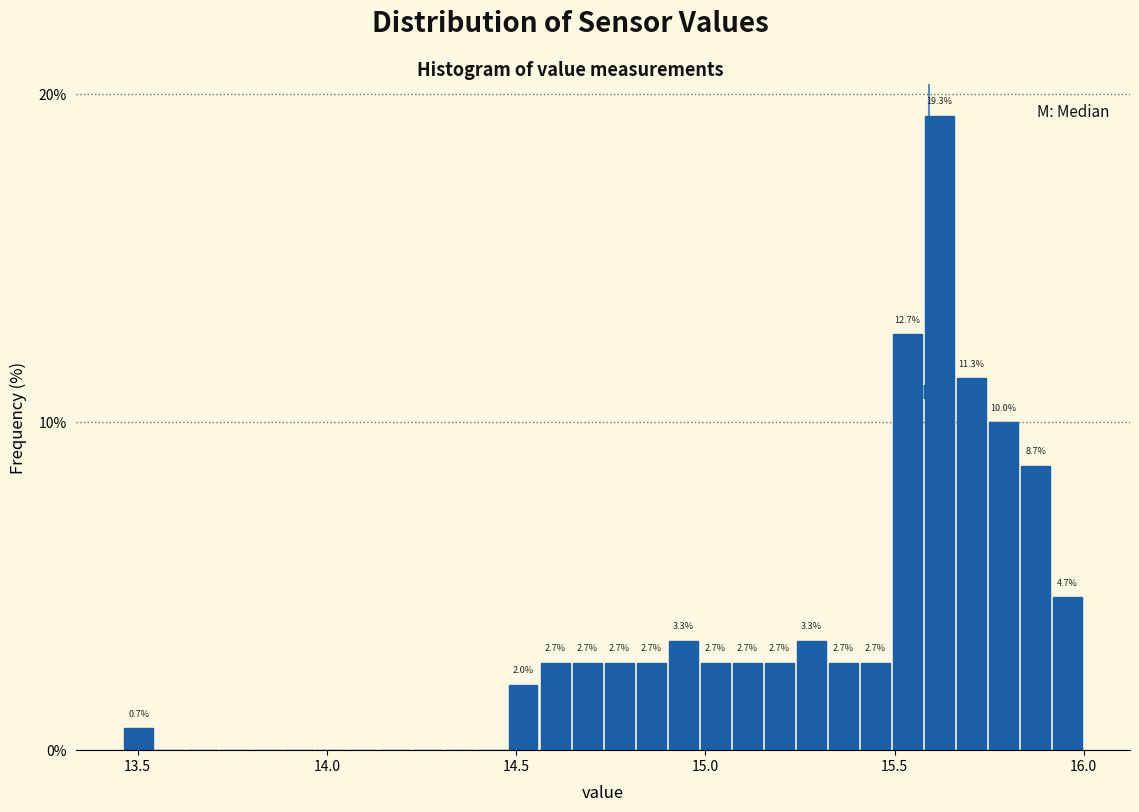

Read against the x-axis, roughly where is the centre of the tallest bar?

15.60